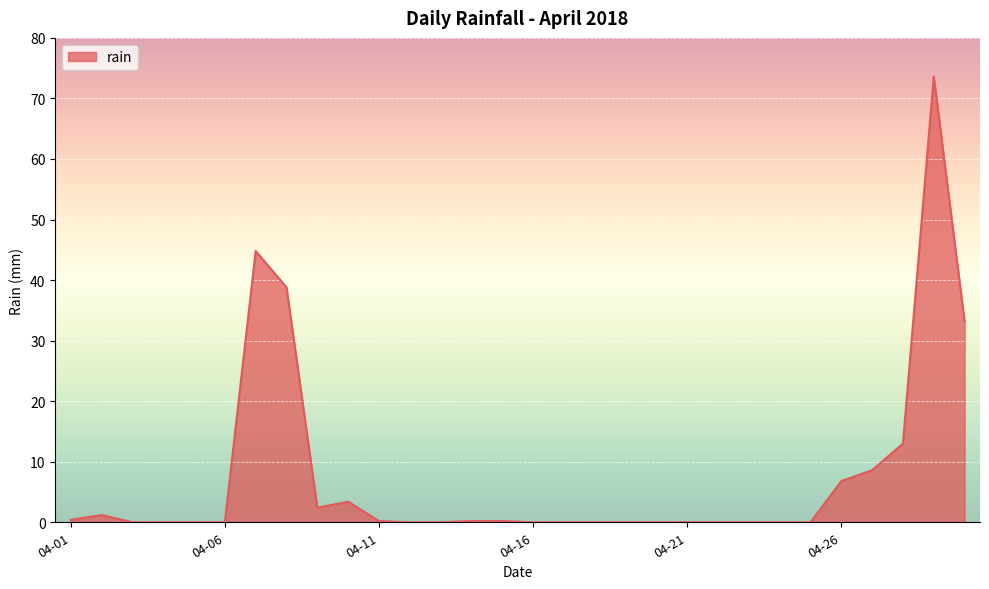

What is the greatest value displayed?

73.6